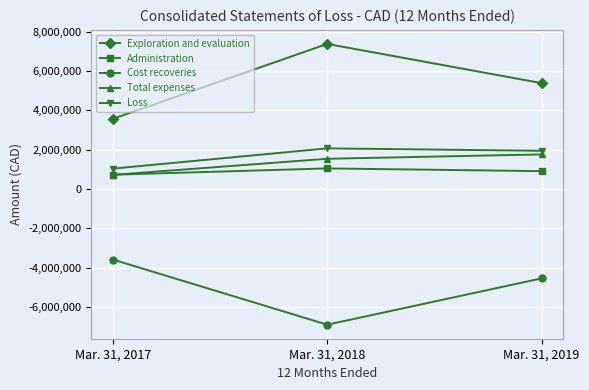

Which series has the widest spread of values?

Exploration and evaluation